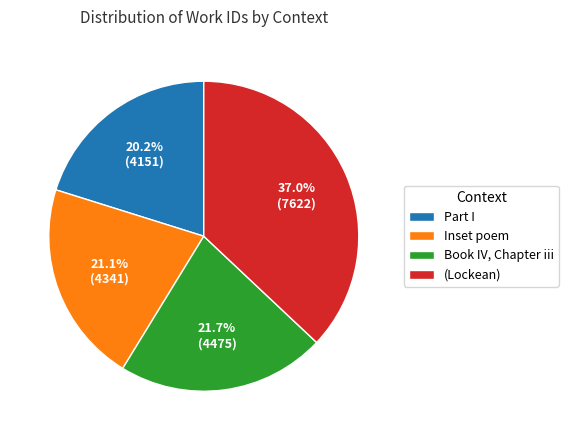

Which has a higher value, Inset poem or Part I?

Inset poem